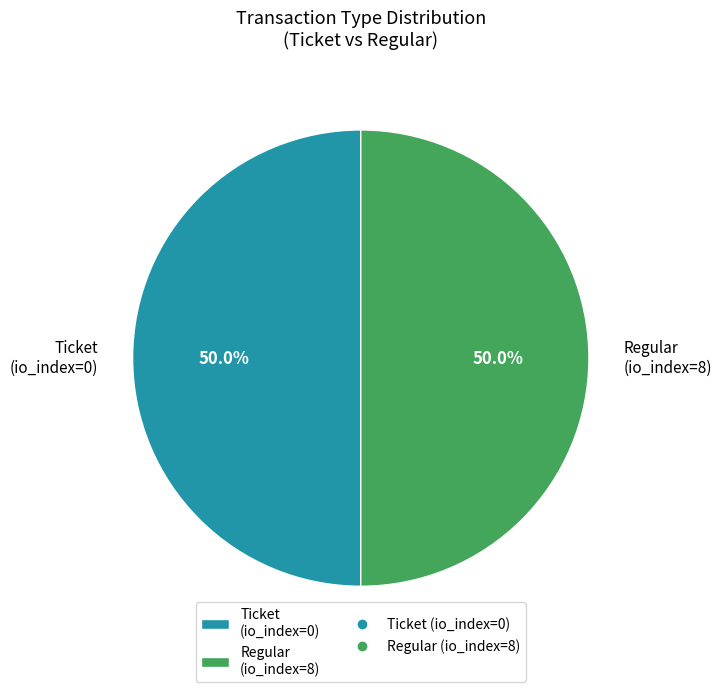

Approximately how many times larger is the value at Ticket (io_index=0) compared to Regular (io_index=8)?

1.0